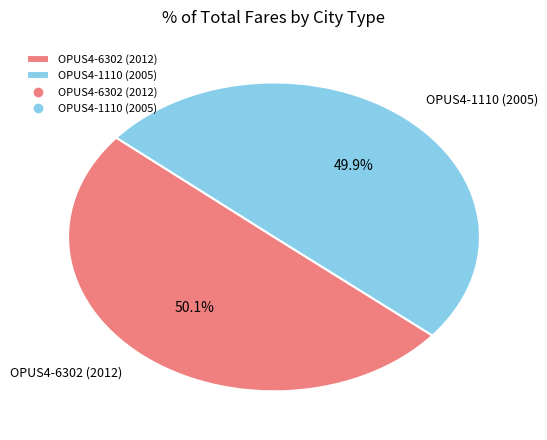

What is the ratio of the value at OPUS4-1110 (2005) to the value at OPUS4-6302 (2012)?

1.0